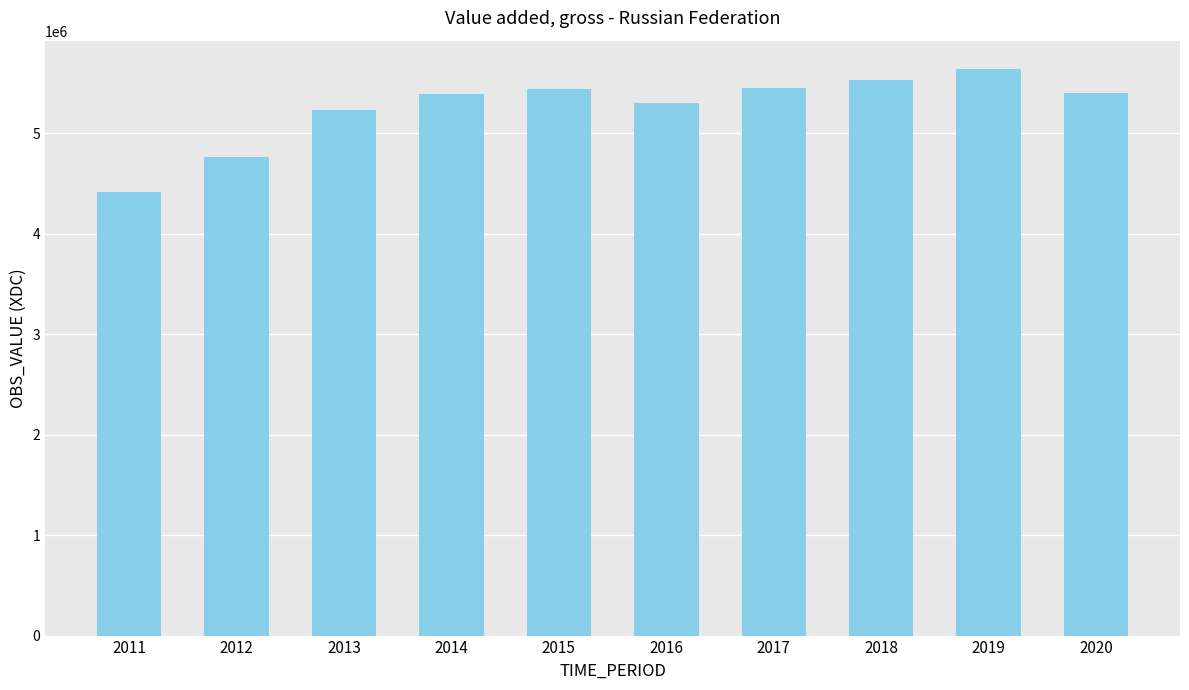

What is the average value?

5255181